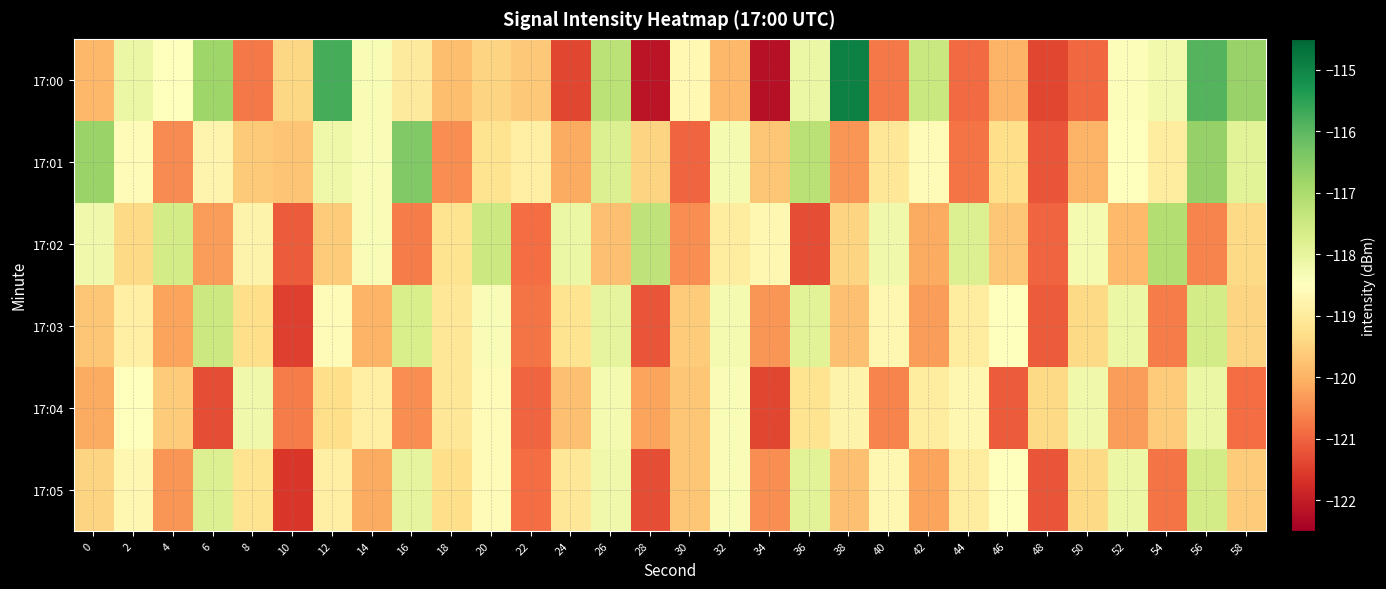

How many series are shown in this chart?

6